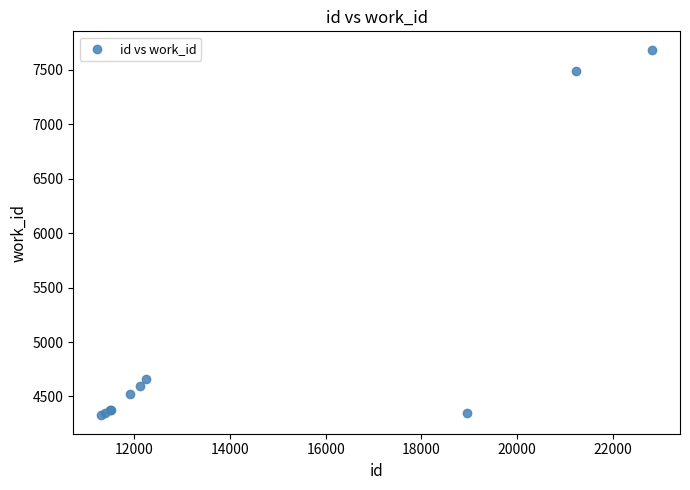

What Y value in the scatter plot is closest to 6006?

4658